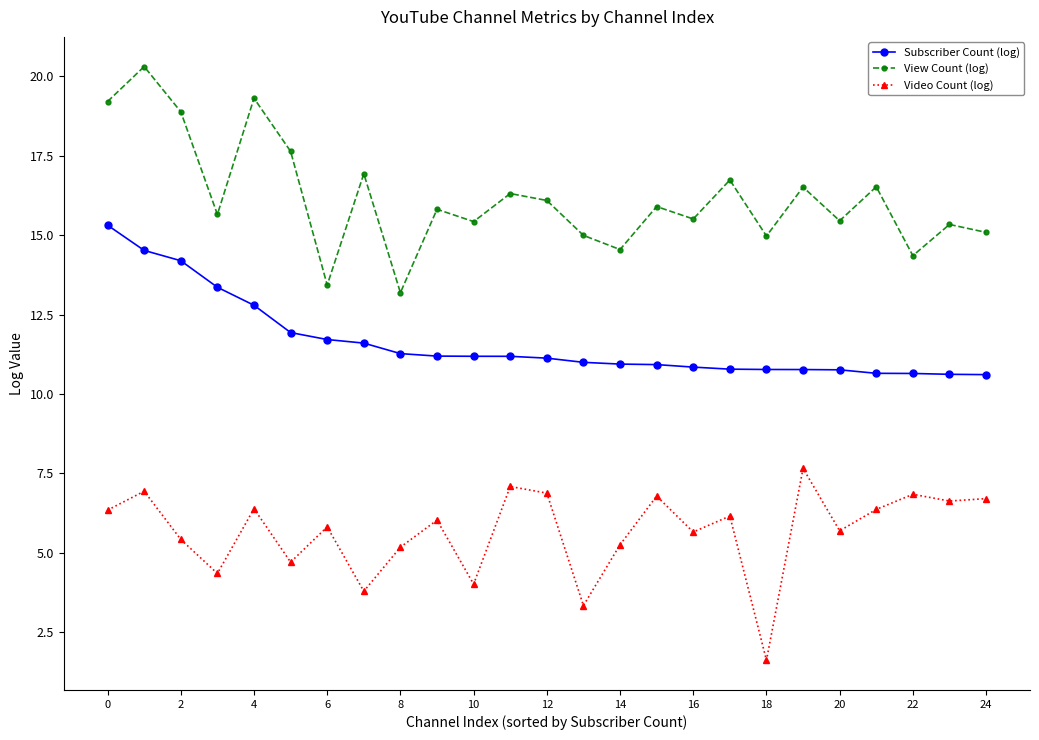

Does the chart have visible grid lines?

No